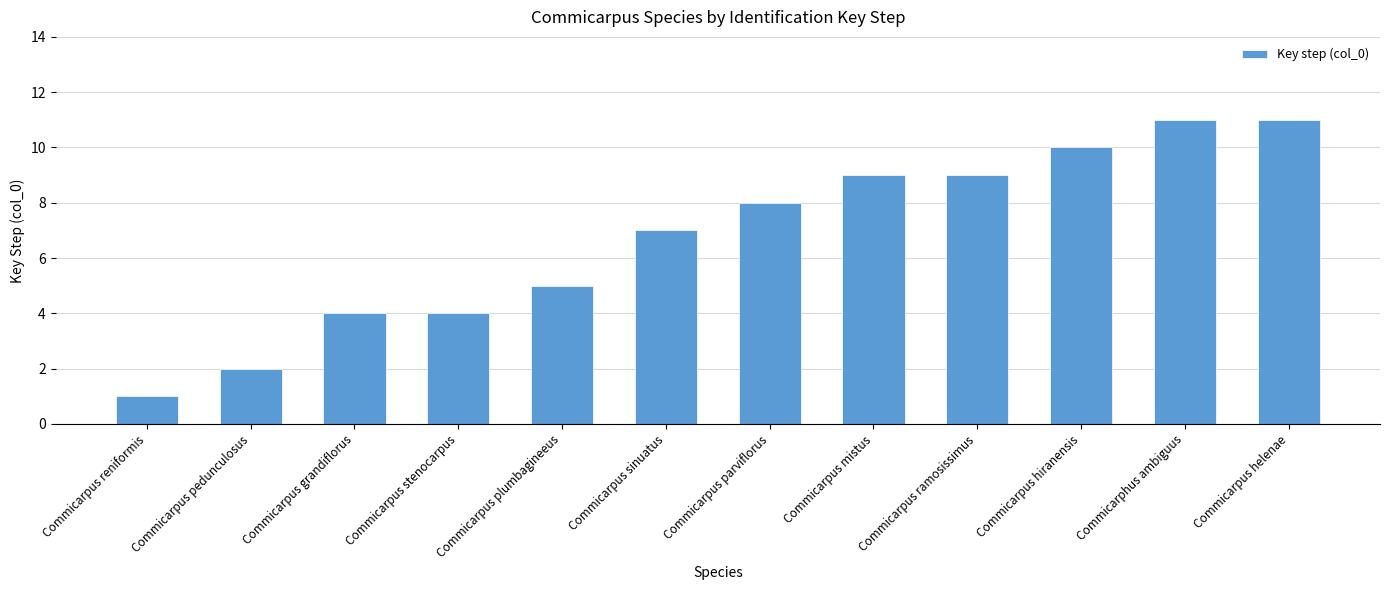

What is the label of the 5th bar from the right?

Commicarpus mistus